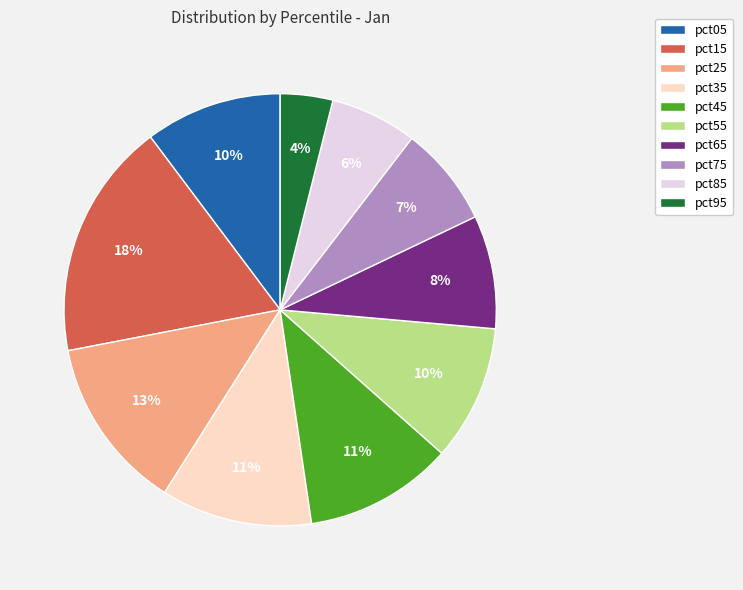

What percentage is the pct75 slice, to the nearest percent?

7%